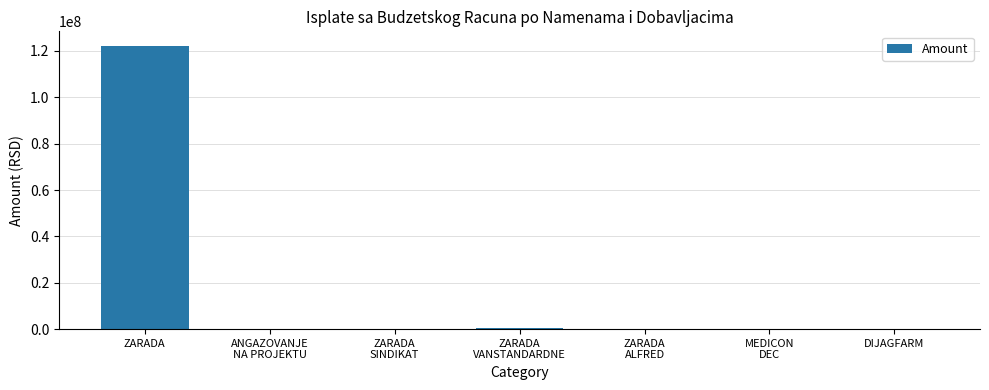

Read the value at ZARADA.

122356128.2